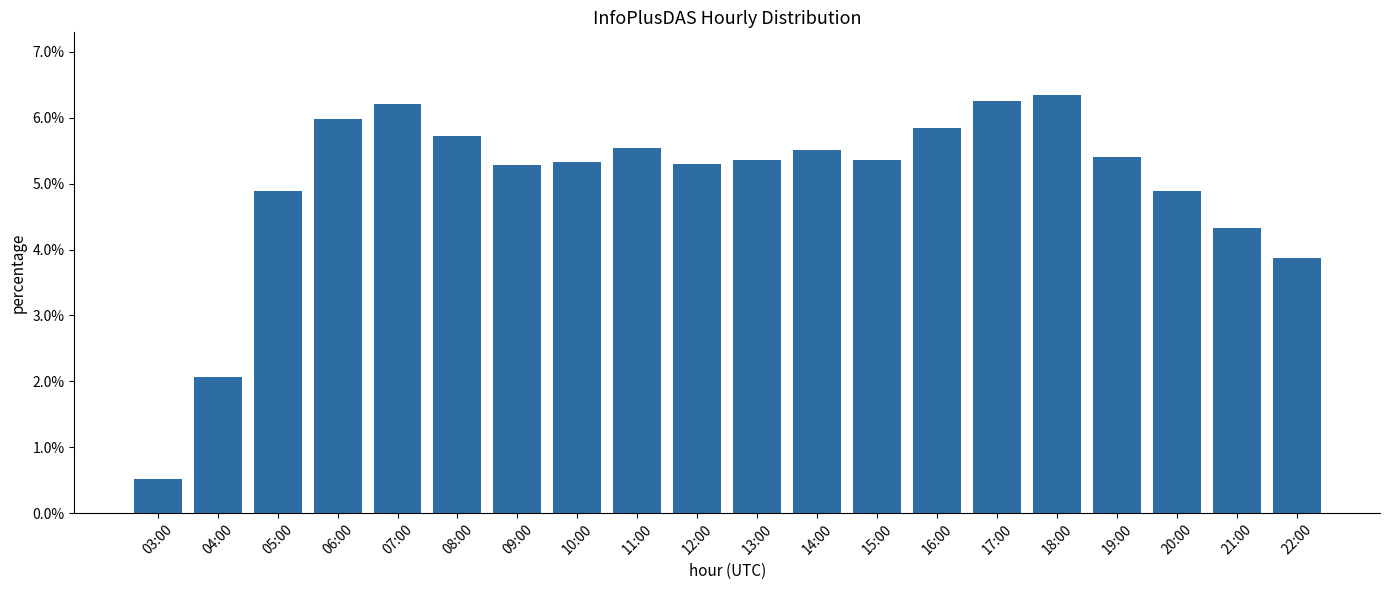

Rank the categories by value from lowest to highest.

03:00, 04:00, 22:00, 21:00, 05:00, 20:00, 09:00, 12:00, 10:00, 15:00, 13:00, 19:00, 14:00, 11:00, 08:00, 16:00, 06:00, 07:00, 17:00, 18:00